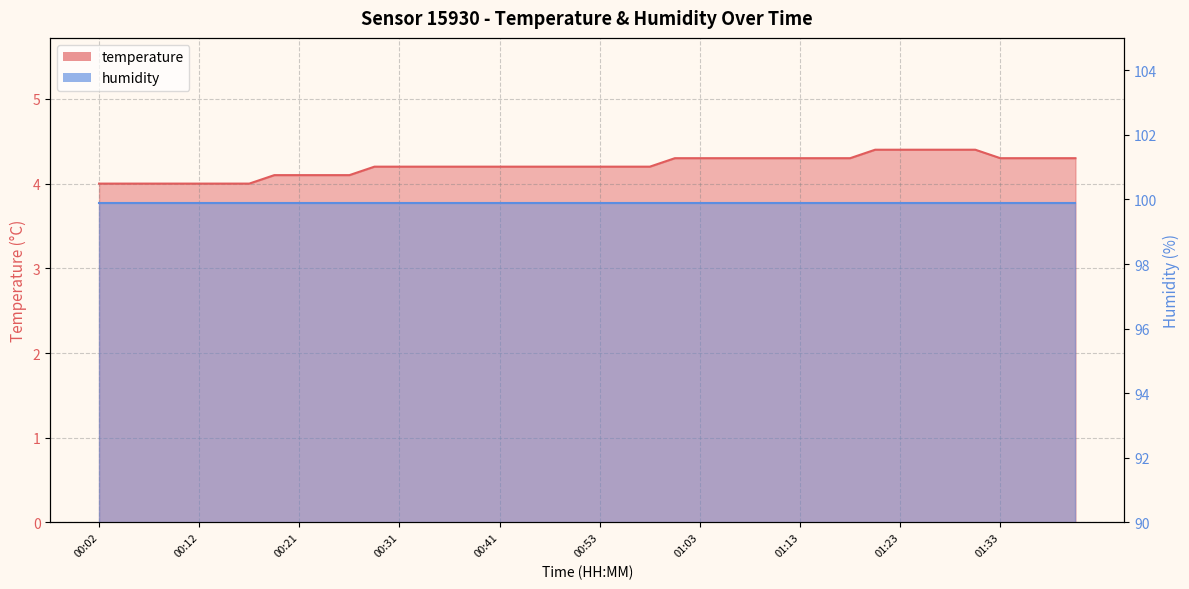

Rank the categories by value from lowest to highest.

00:02, 00:04, 00:07, 00:09, 00:12, 00:14, 00:16, 00:19, 00:21, 00:24, 00:26, 00:29, 00:31, 00:33, 00:36, 00:38, 00:41, 00:43, 00:46, 00:50, 00:53, 00:55, 00:58, 01:00, 01:03, 01:05, 01:08, 01:10, 01:13, 01:15, 01:18, 01:33, 01:36, 01:38, 01:41, 01:21, 01:23, 01:26, 01:28, 01:31